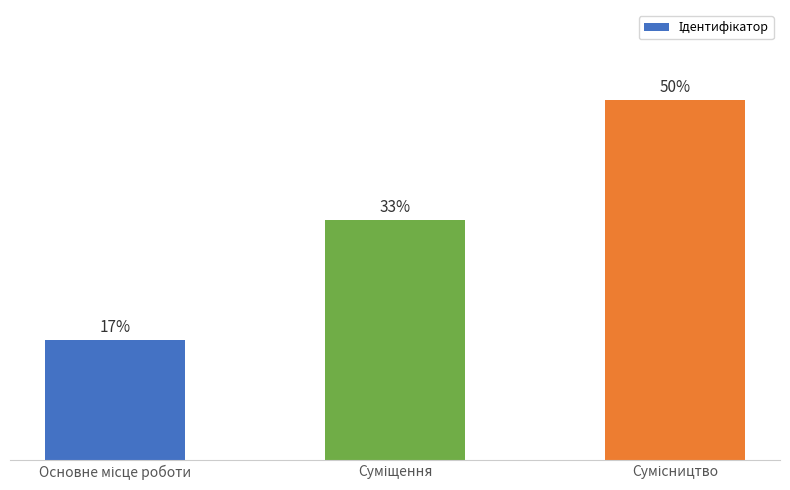

The chart shows a value of 10.5 at Основне місце роботи. True or false?

False